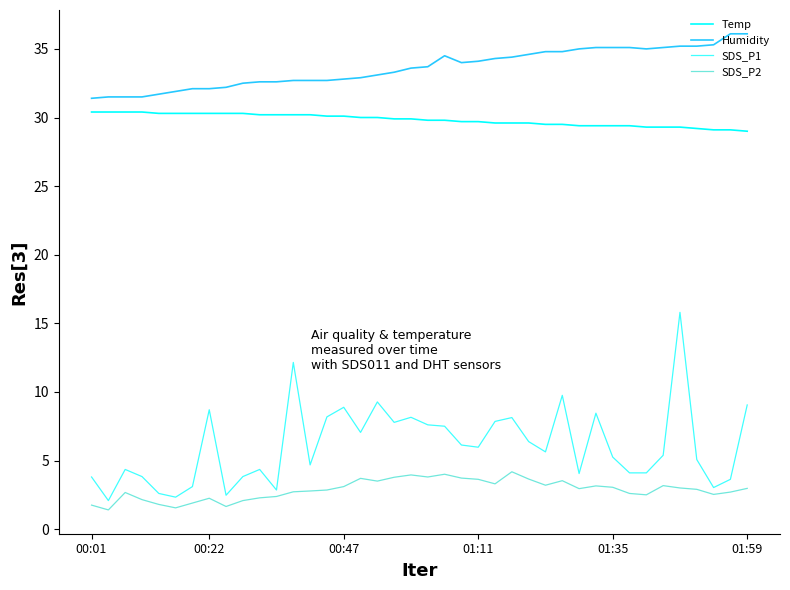

Is this an area chart (filled region under the line)?

No